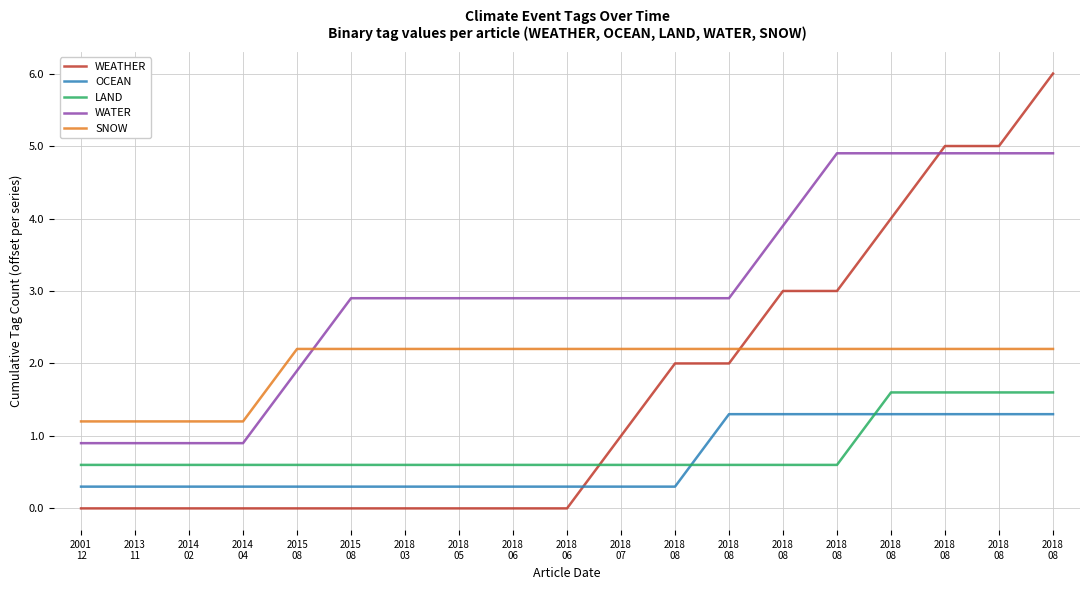

Which series has the largest total across all categories?

WATER